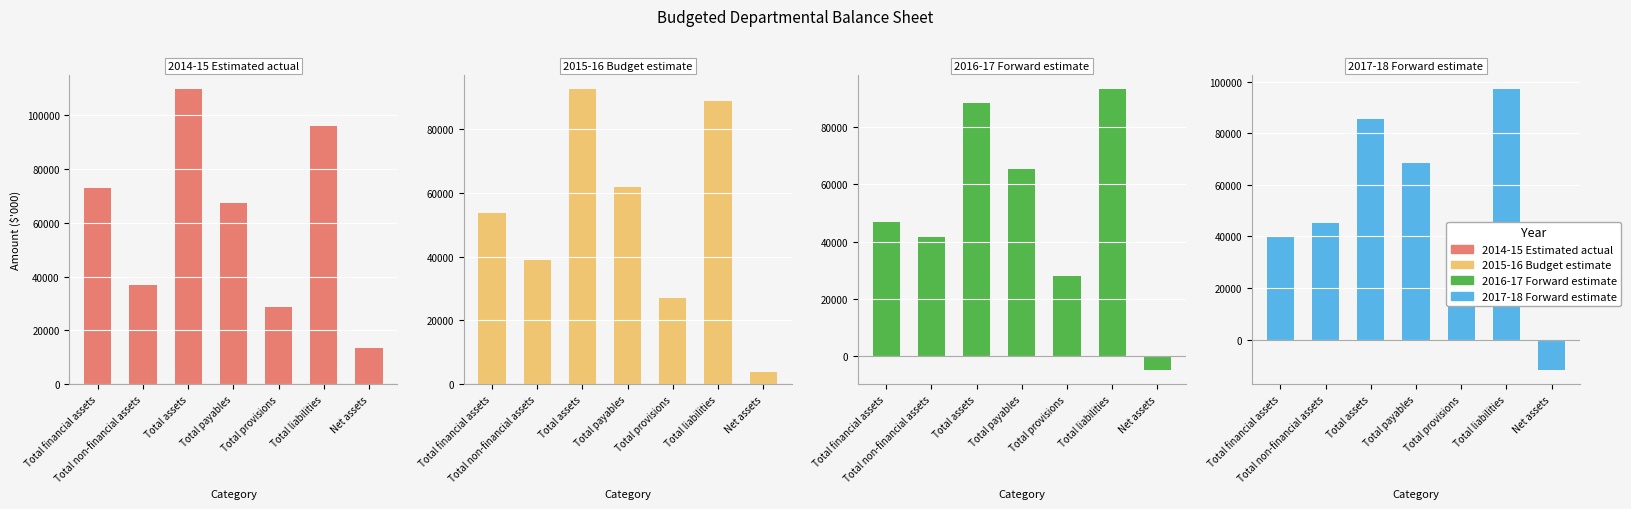

What is the difference between the 2017-18 Forward estimate values at Total financial assets and Total non-financial assets?

5023